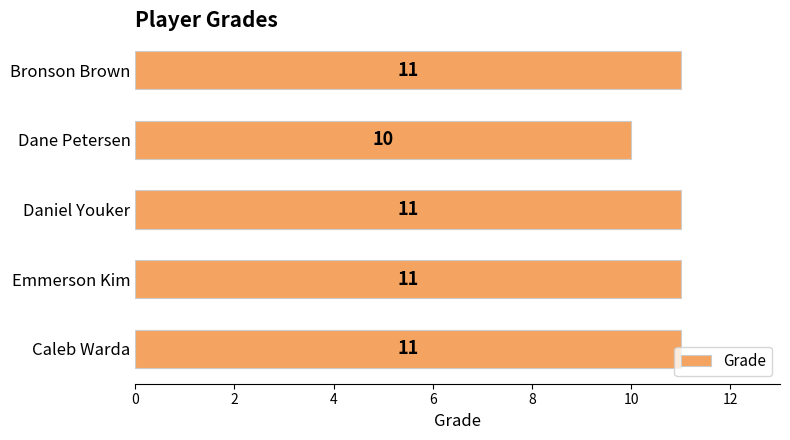

Is it true that the value at Dane Petersen is 10?

True